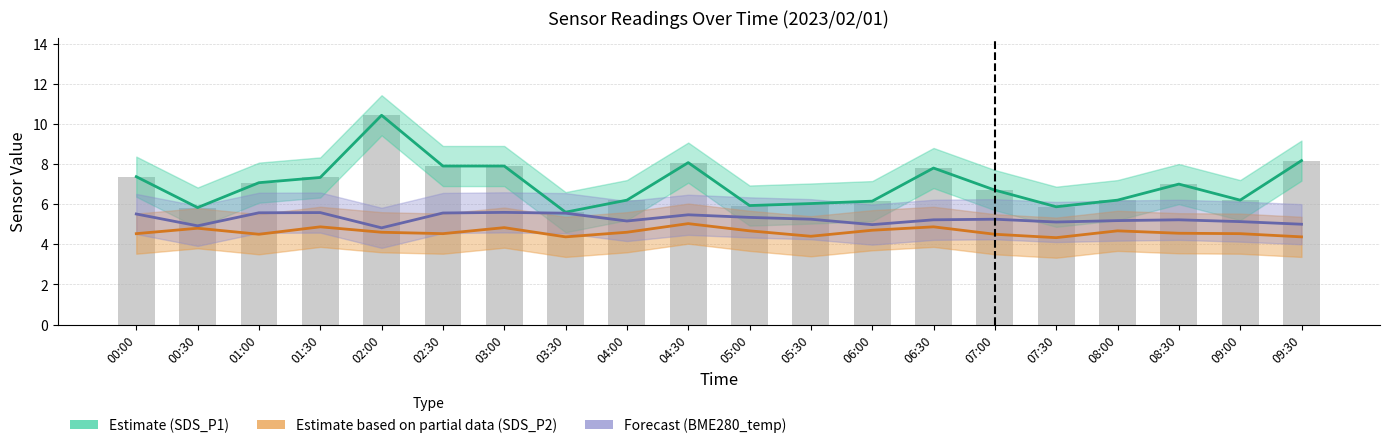

At which category is the sum across all series the highest?

02:00